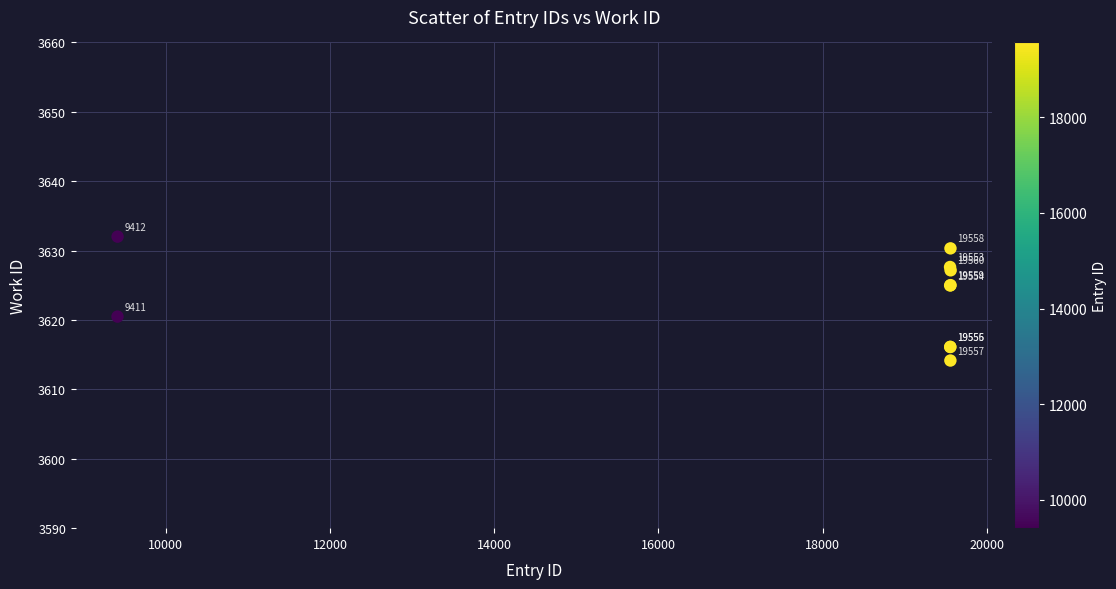

What Y value in the scatter plot is closest to 3623?

3625.0